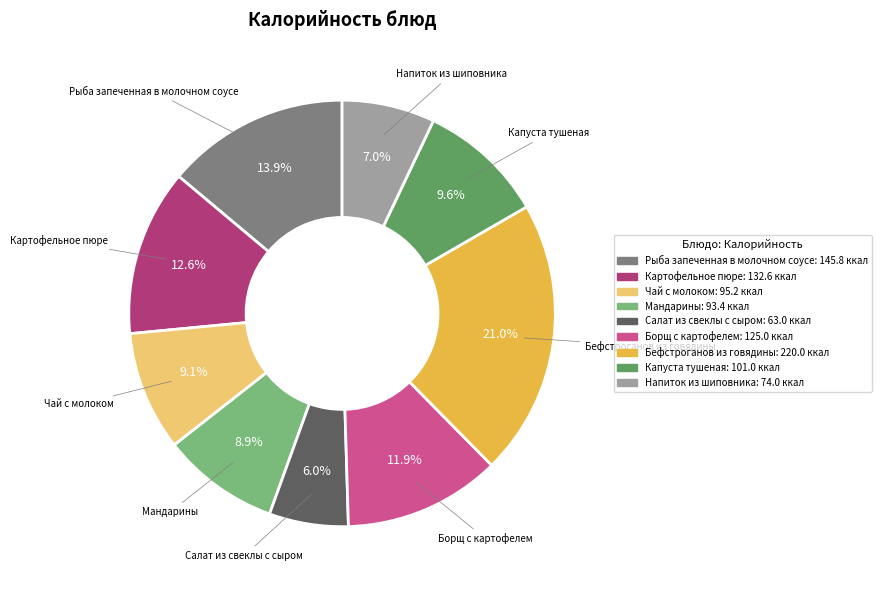

What is the total percentage of Напиток из шиповника and Рыба запеченная в молочном соусе?

20.9%